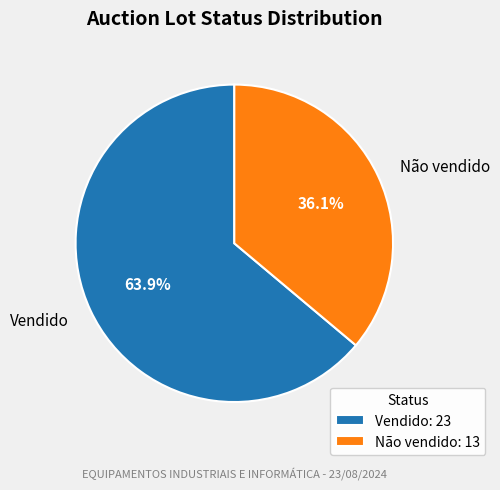

What is the largest slice in the pie chart?

Vendido